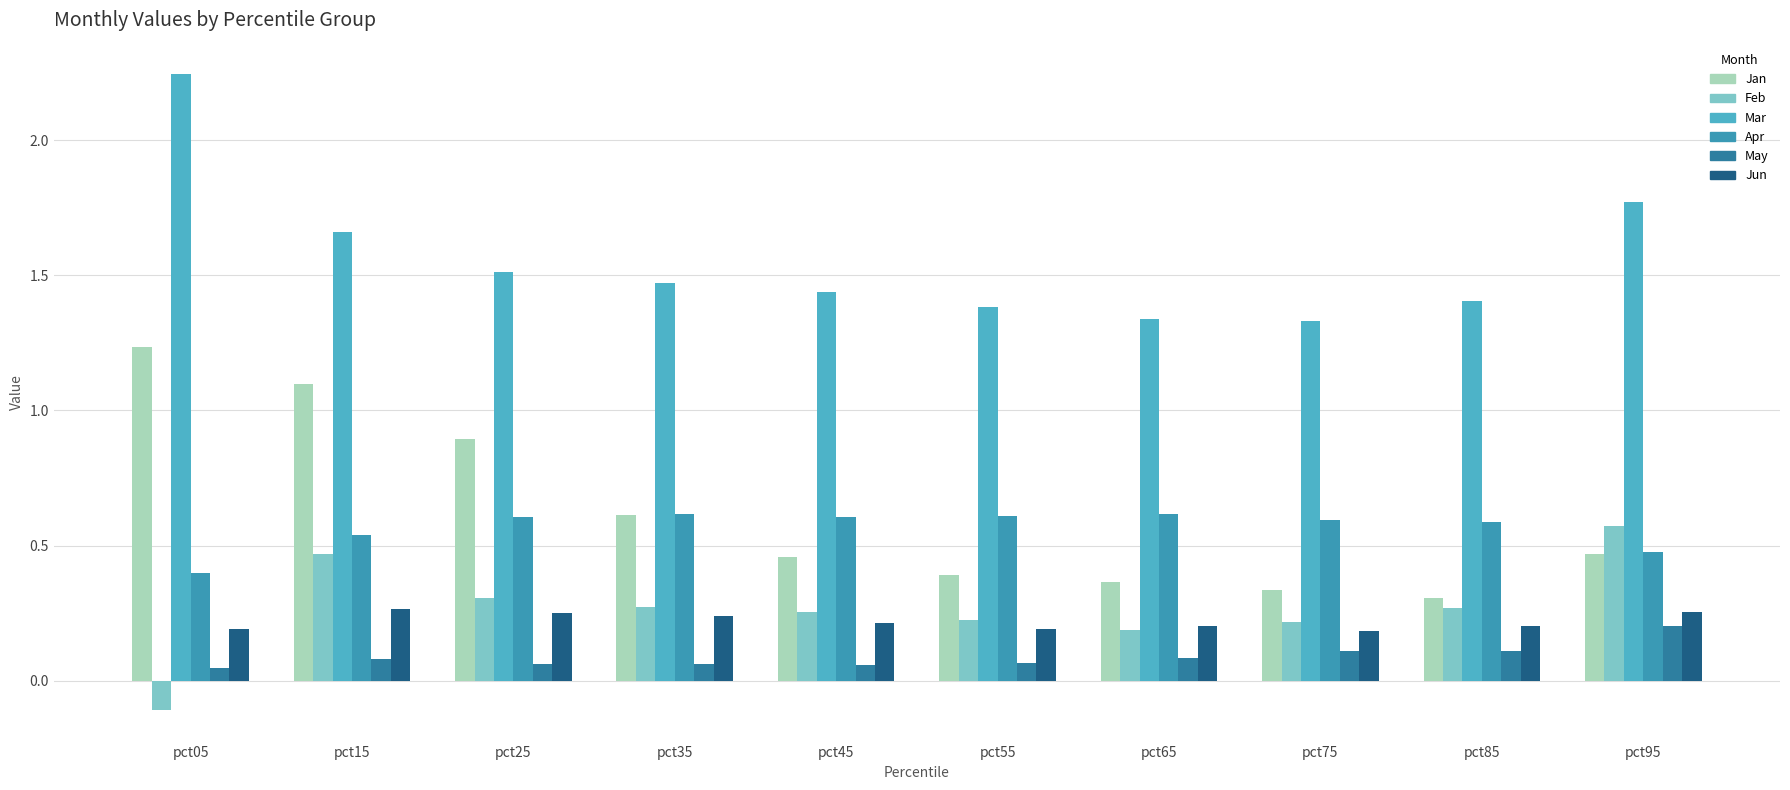

Is it true that Mar equals 2.2 at pct15?

False